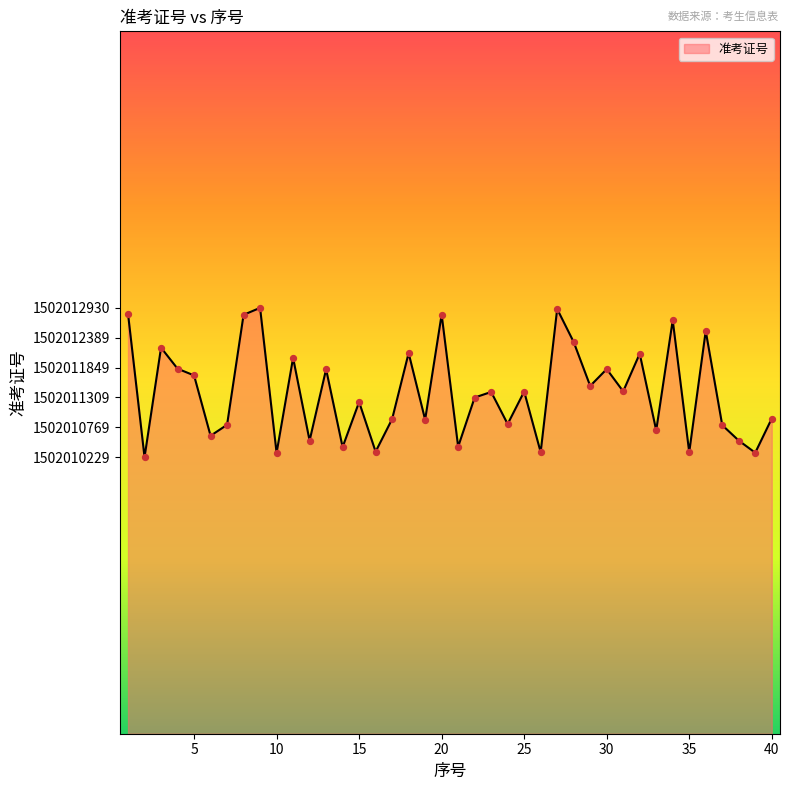

What is the difference between the maximum and minimum values?

2701